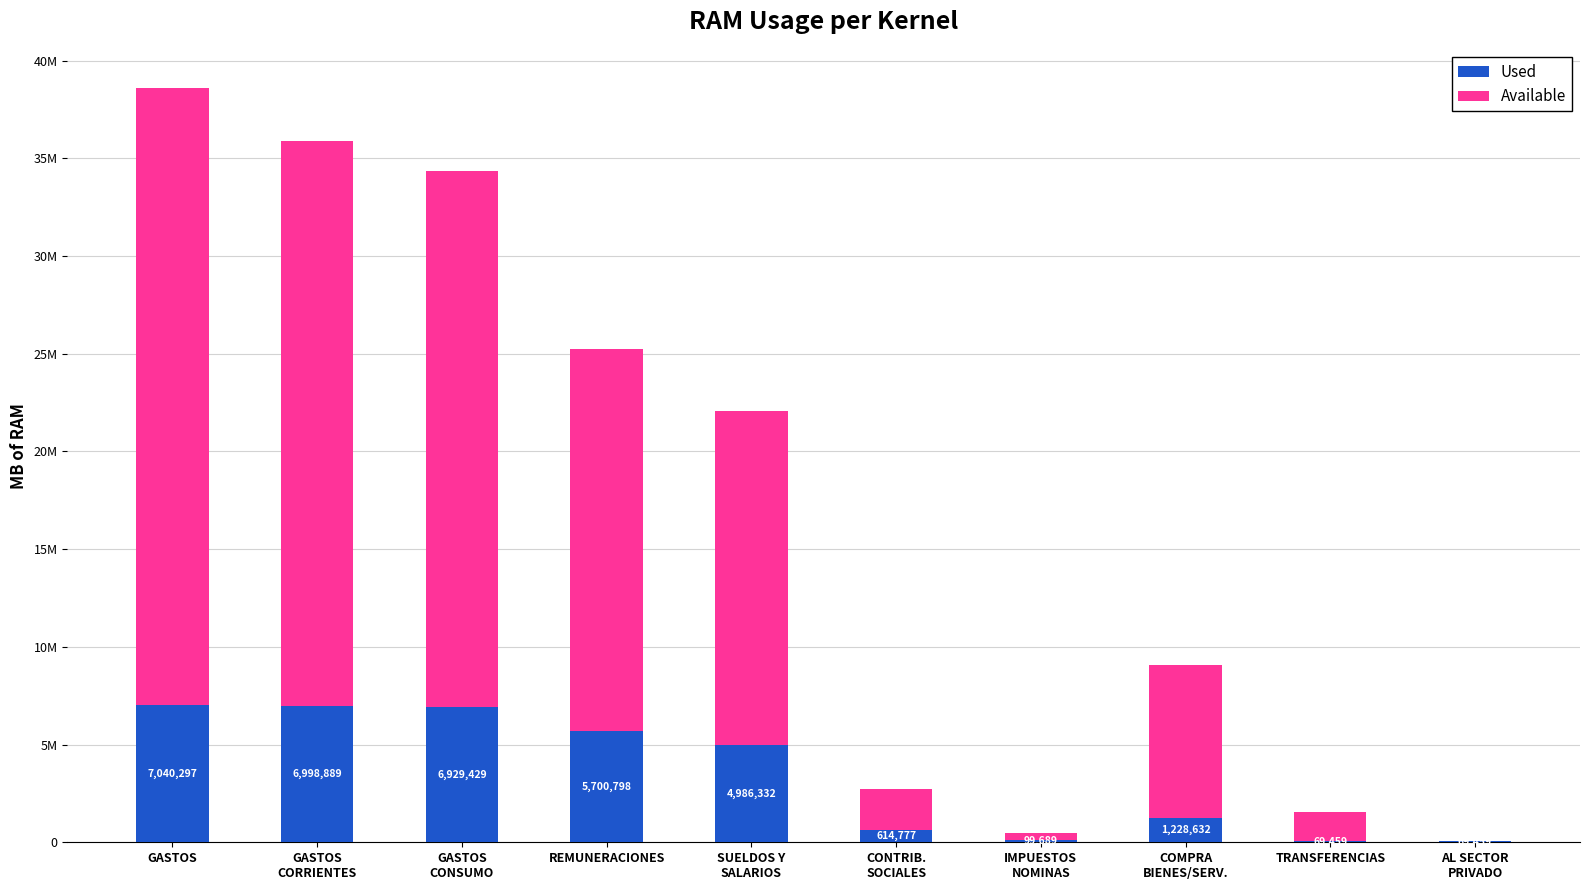

Are the bars horizontal?

No